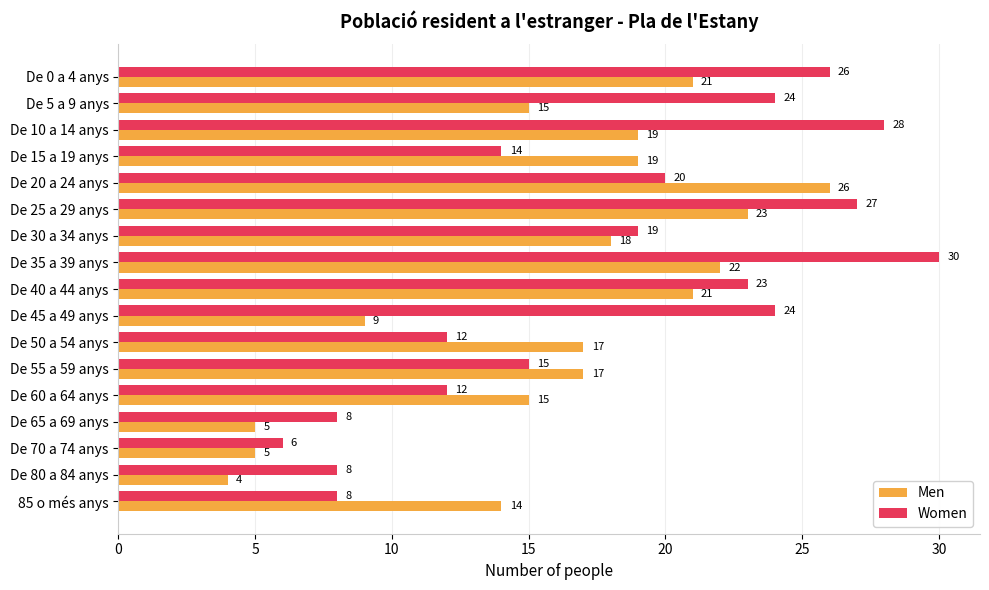

What is the minimum value for Men?

4